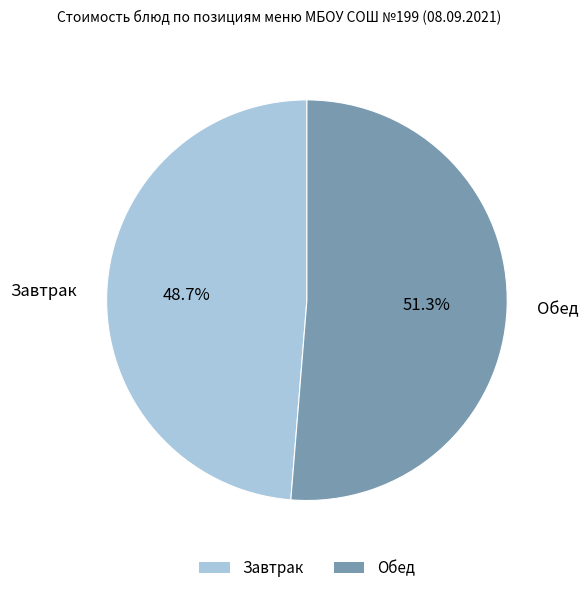

Count the number of slices in the pie.

2